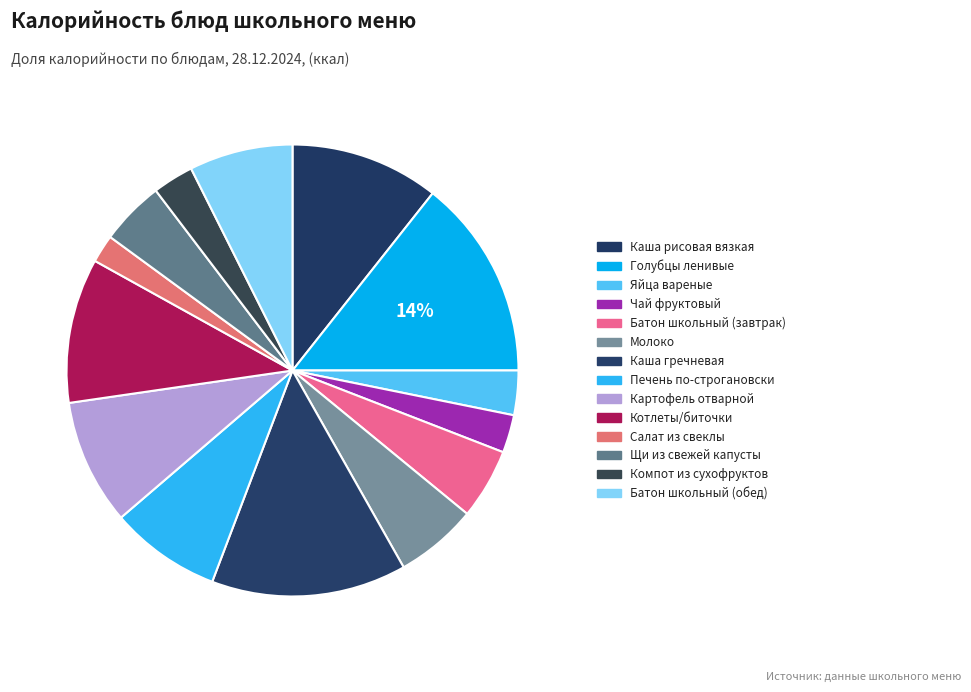

Count the number of slices in the pie.

14